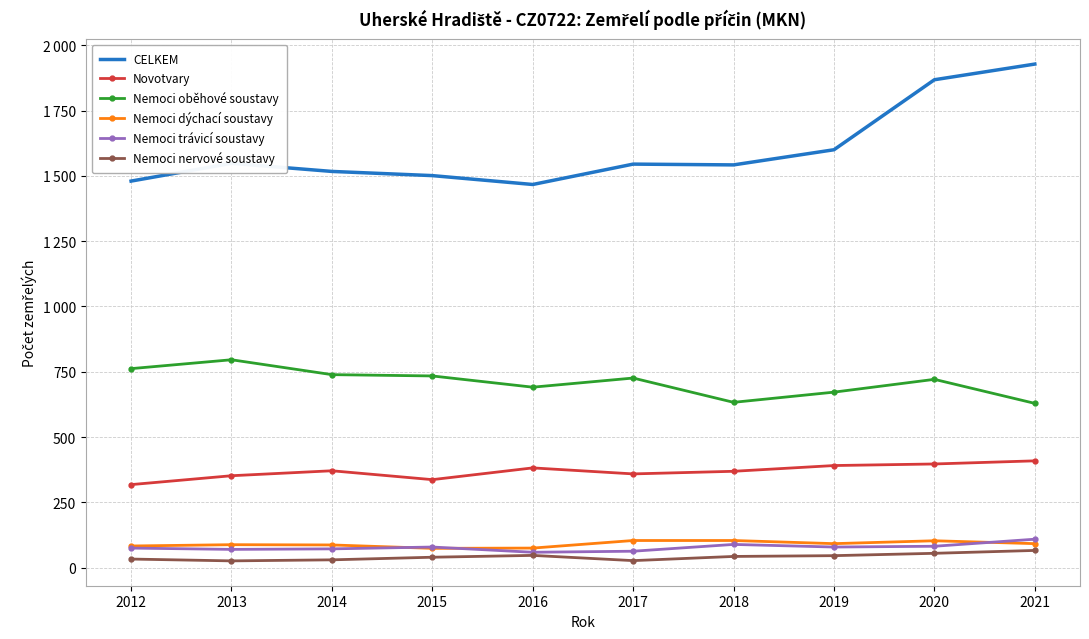

What are all the series names shown in the legend?

CELKEM, Novotvary, Nemoci oběhové soustavy, Nemoci dýchací soustavy, Nemoci trávicí soustavy, Nemoci nervové soustavy